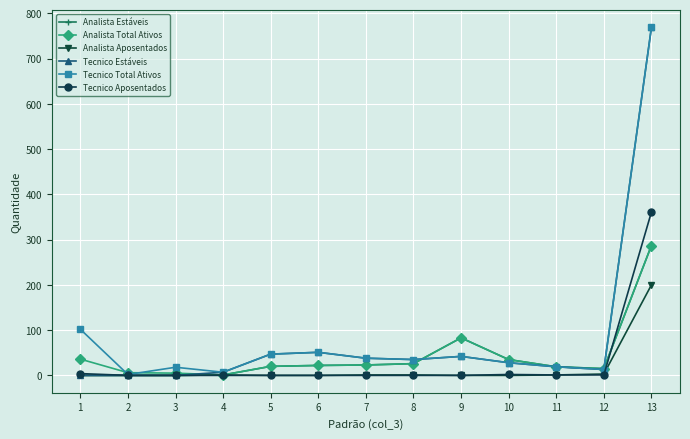

Is the value of Analista Total Ativos at 5 greater than the value of Tecnico Aposentados at 1?

Yes